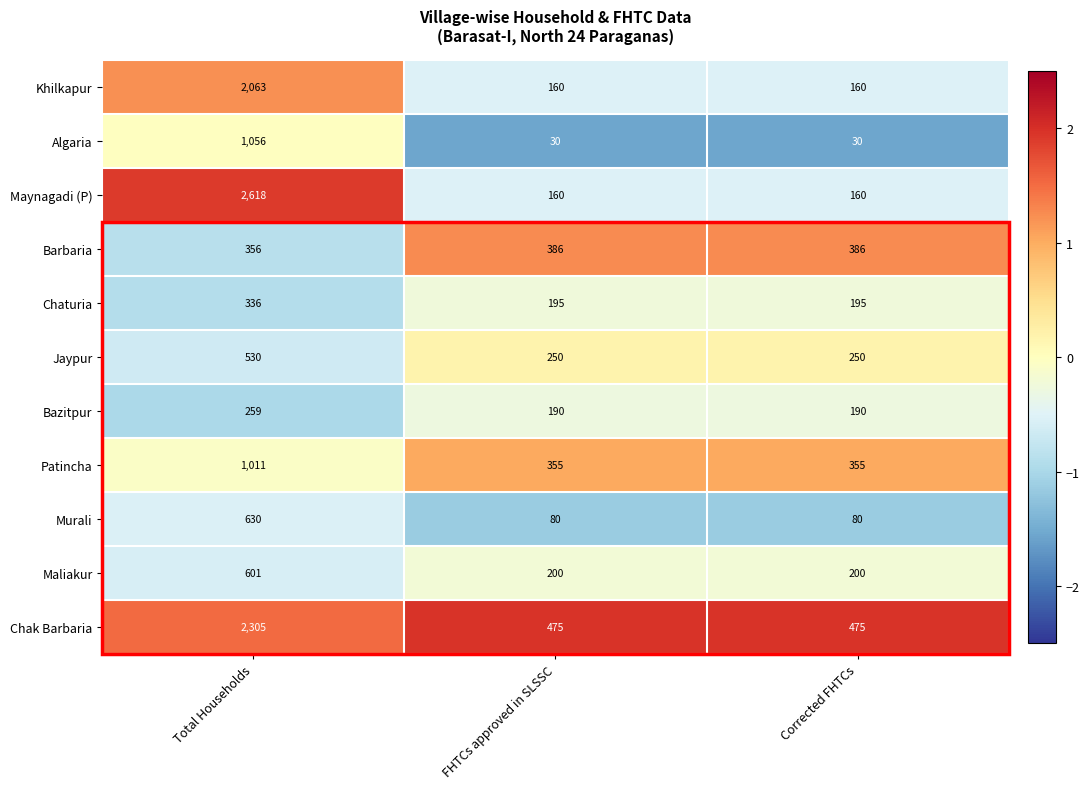

Count the Maynagadi (P) values in the range 160 to 2618.

3